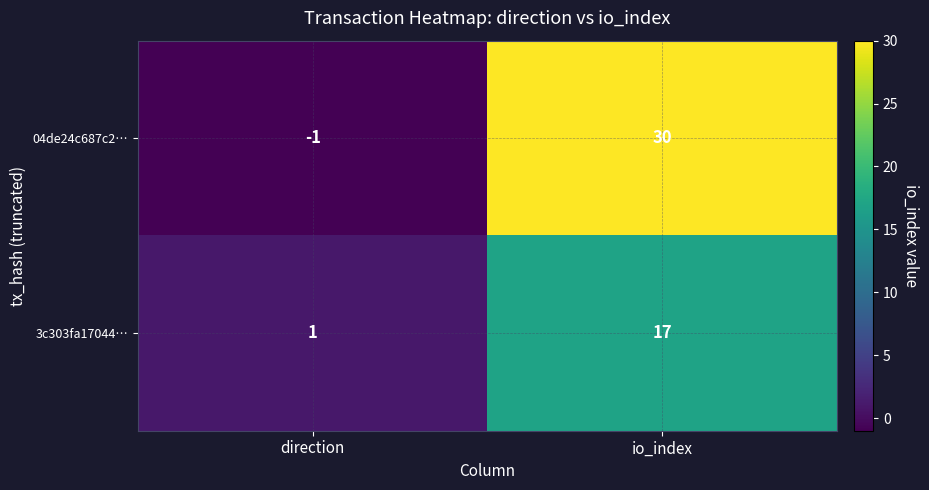

Which series has the widest spread of values?

04de24c687c2…